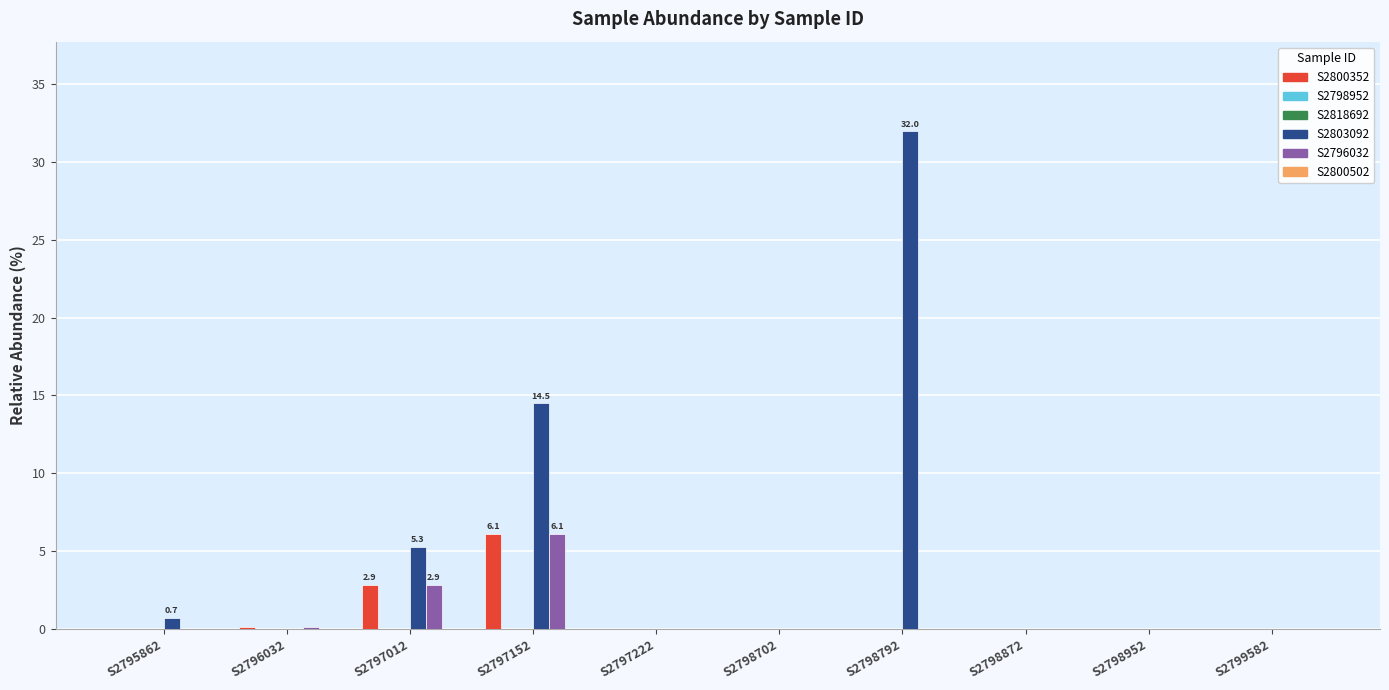

Read the S2796032 value at S2797012.

2.9